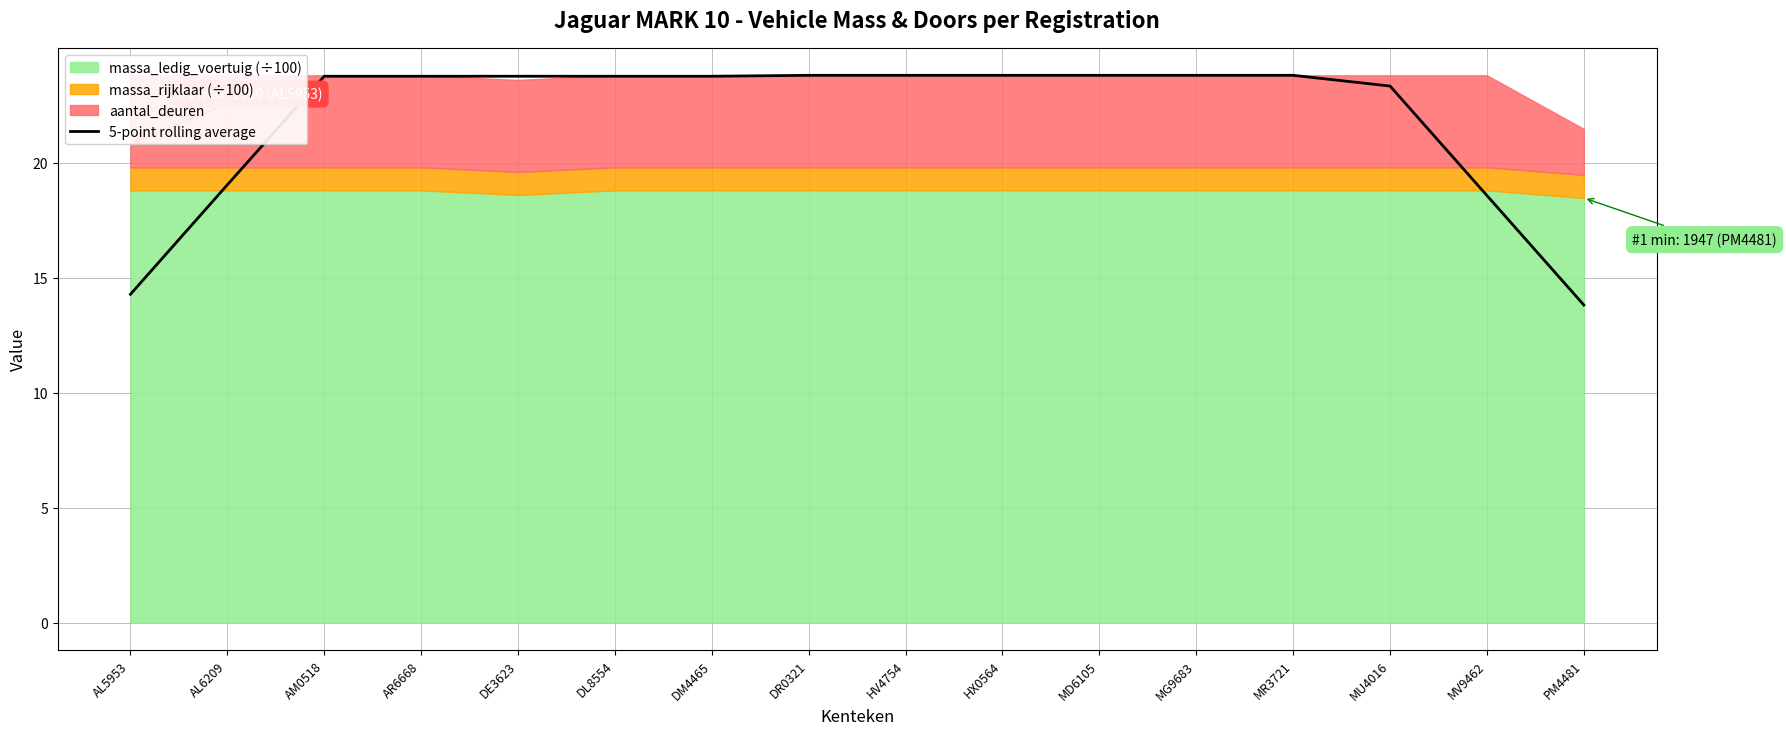

Rank the categories by value from lowest to highest.

PM4481, AL5953, MV9462, AL6209, MU4016, AR6668, AM0518, DE3623, DL8554, DM4465, DR0321, HV4754, HX0564, MD6105, MG9683, MR3721